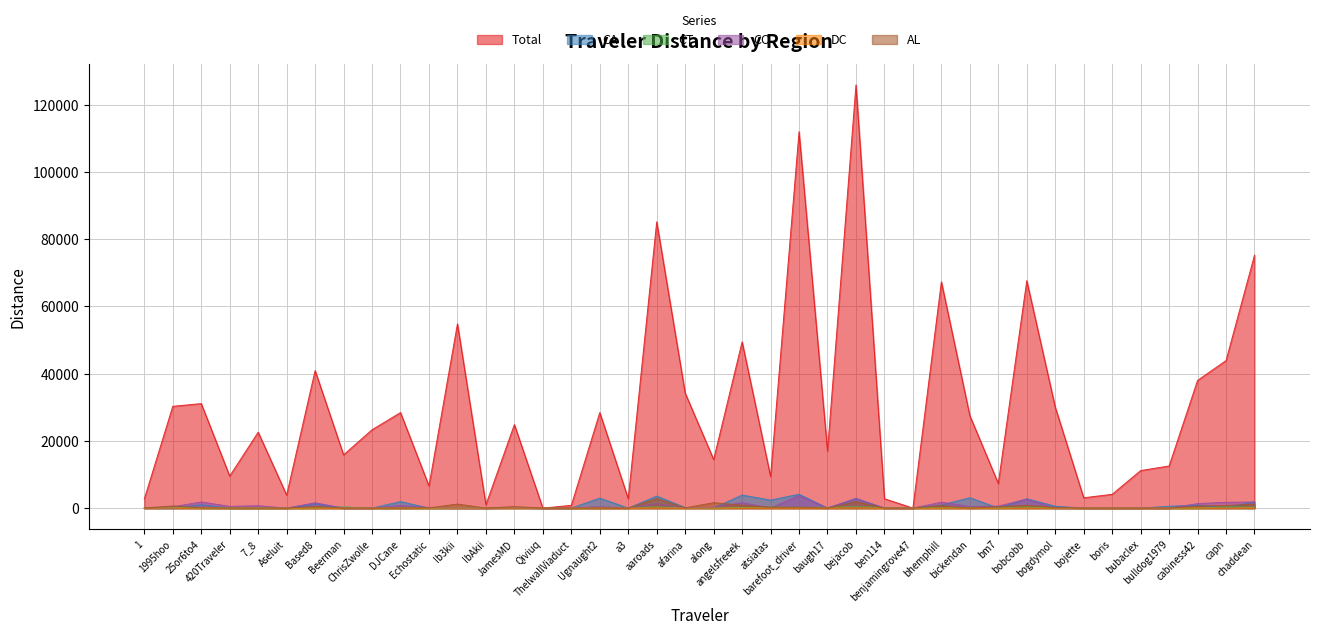

What are all the series names shown in the legend?

Total, CA, CT, CO, DC, AL